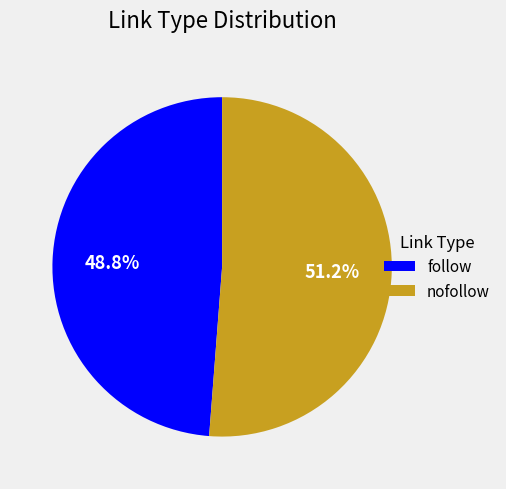

What percentage is the follow slice, to the nearest percent?

49%